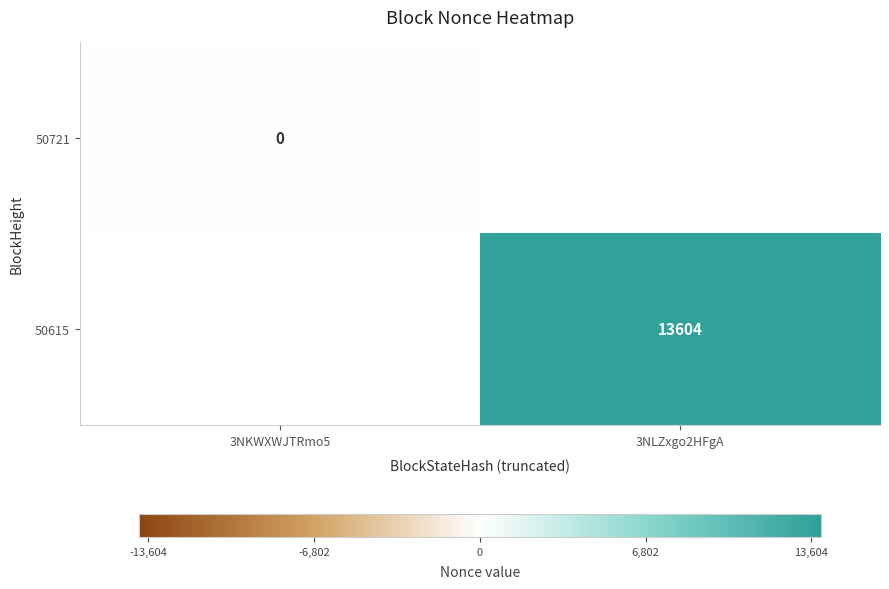

Is the value of 50721 at 3NKWXWJTRmo5 greater than the value of 50615 at 3NLZxgo2HFgA?

No